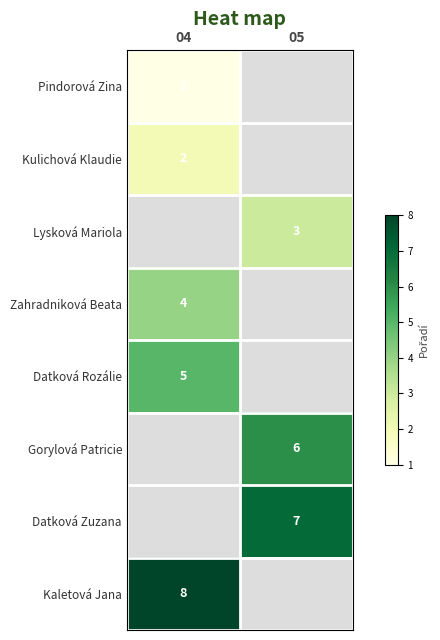

The value of Pindorová Zina at 04 is 1. True or false?

True